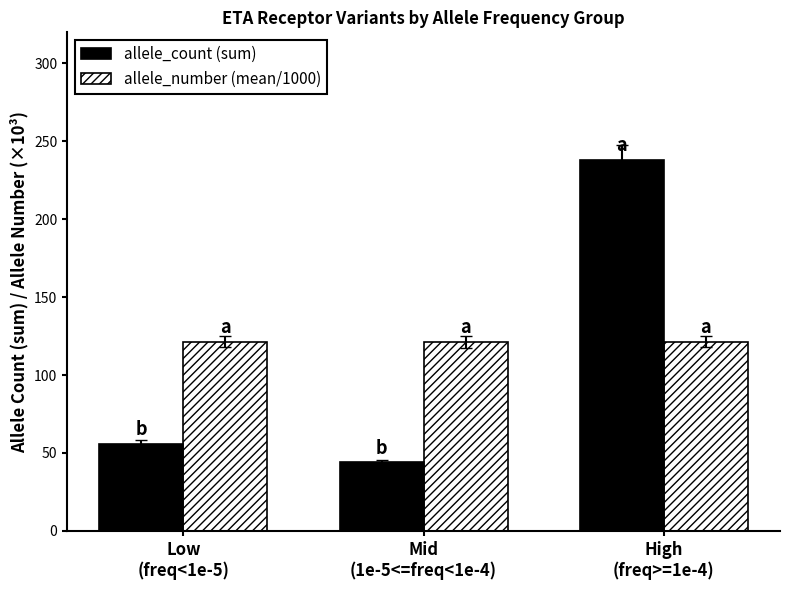

Does the chart contain stacked bars?

No